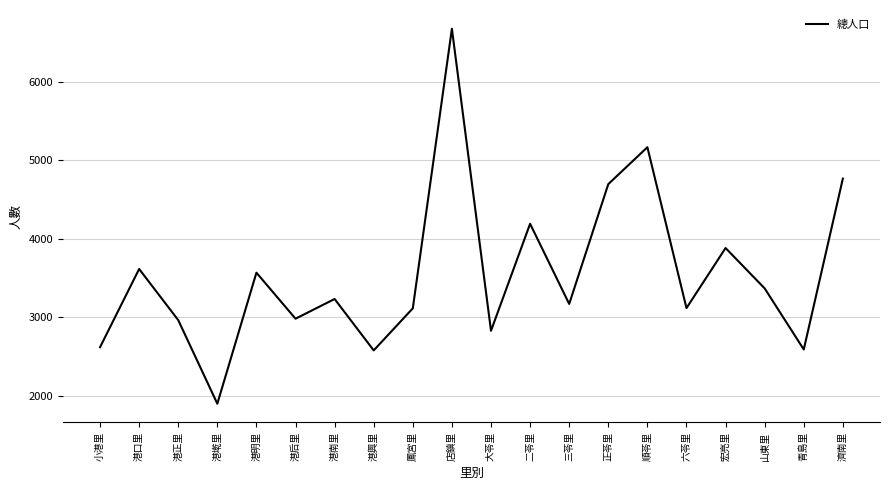

Where is the data nearest to the value 4284?

二苓里